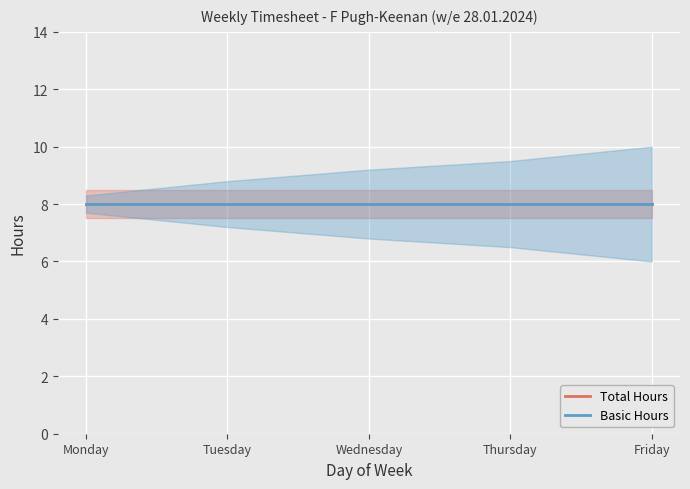

True or false: OT1 and Total Hours intersect in this chart.

False